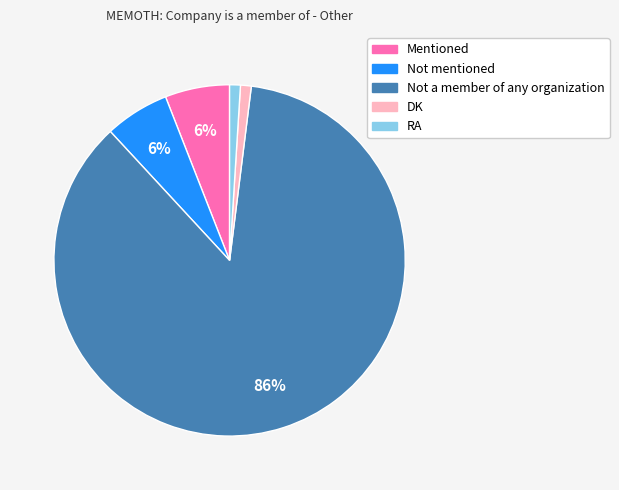

Do RA and Not mentioned together represent more than half of the pie?

No